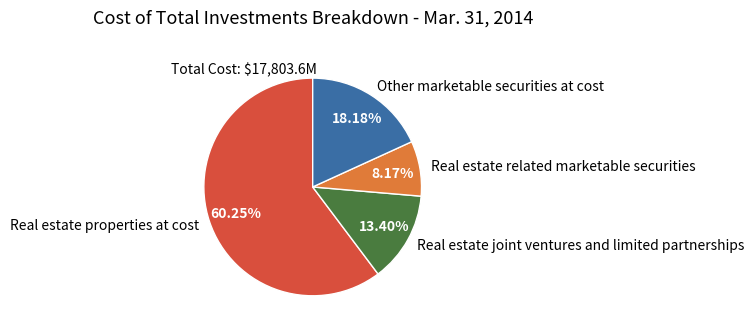

Approximately how many times larger is the value at Real estate properties at cost compared to Other marketable securities at cost?

3.3